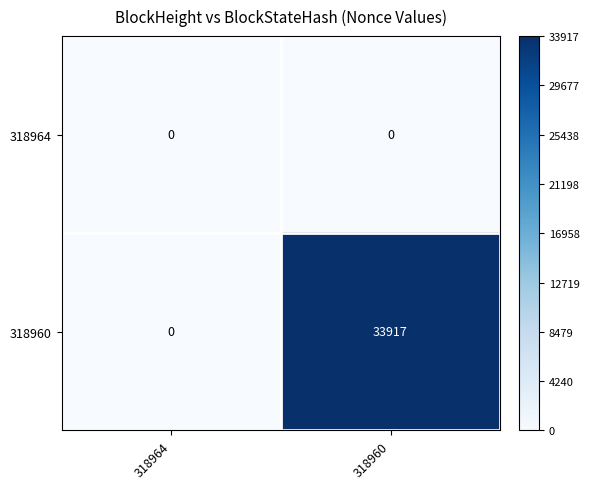

Rank the series at 318960 from lowest to highest value.

318964, 318960